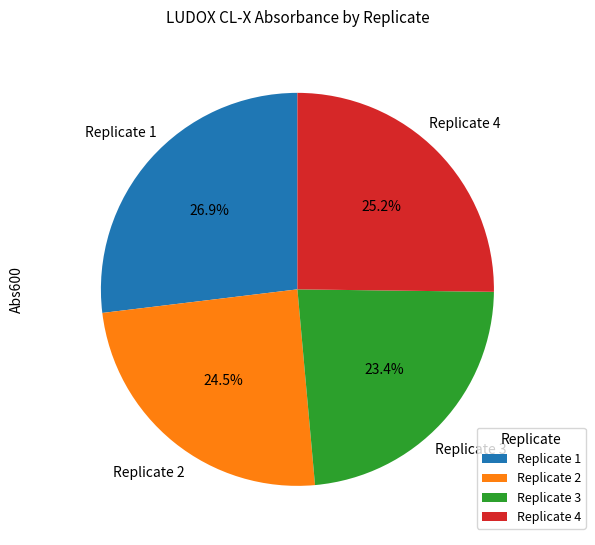

To the nearest percent, what portion does Replicate 4 represent?

25%